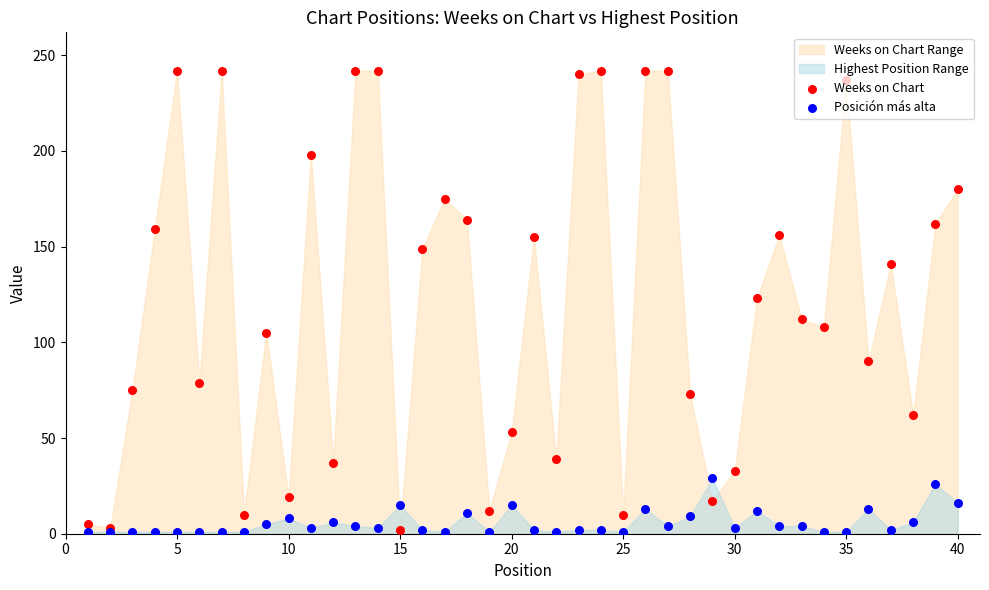

Which series has the largest total across all categories?

Weeks on Chart